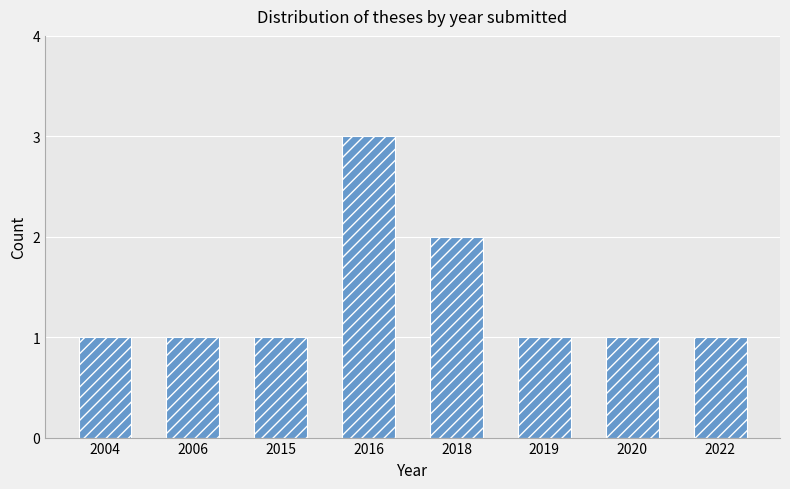

The chart shows a value of 1 at 2019. True or false?

True